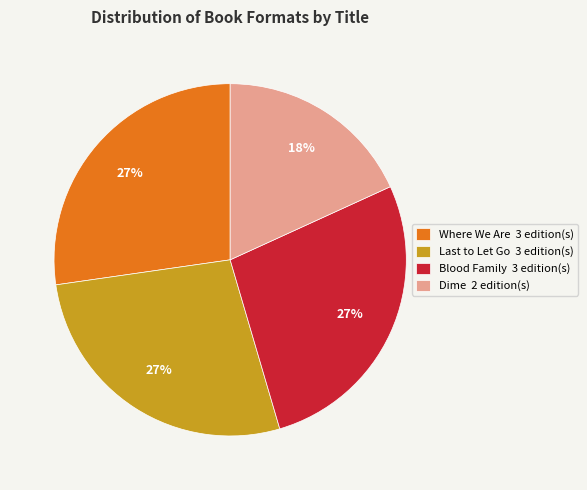

Count the number of slices in the pie.

4